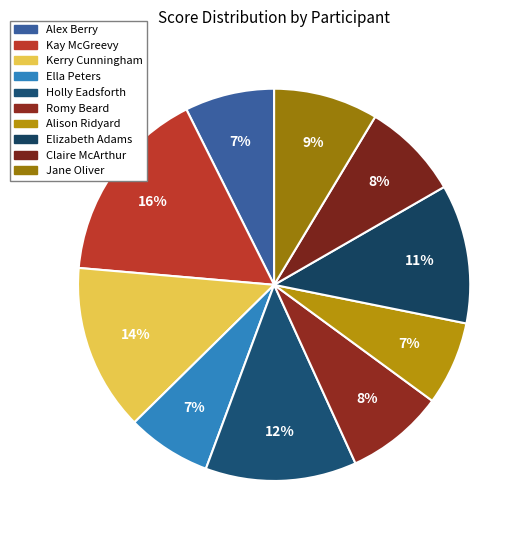

How many slices are in this pie chart?

10